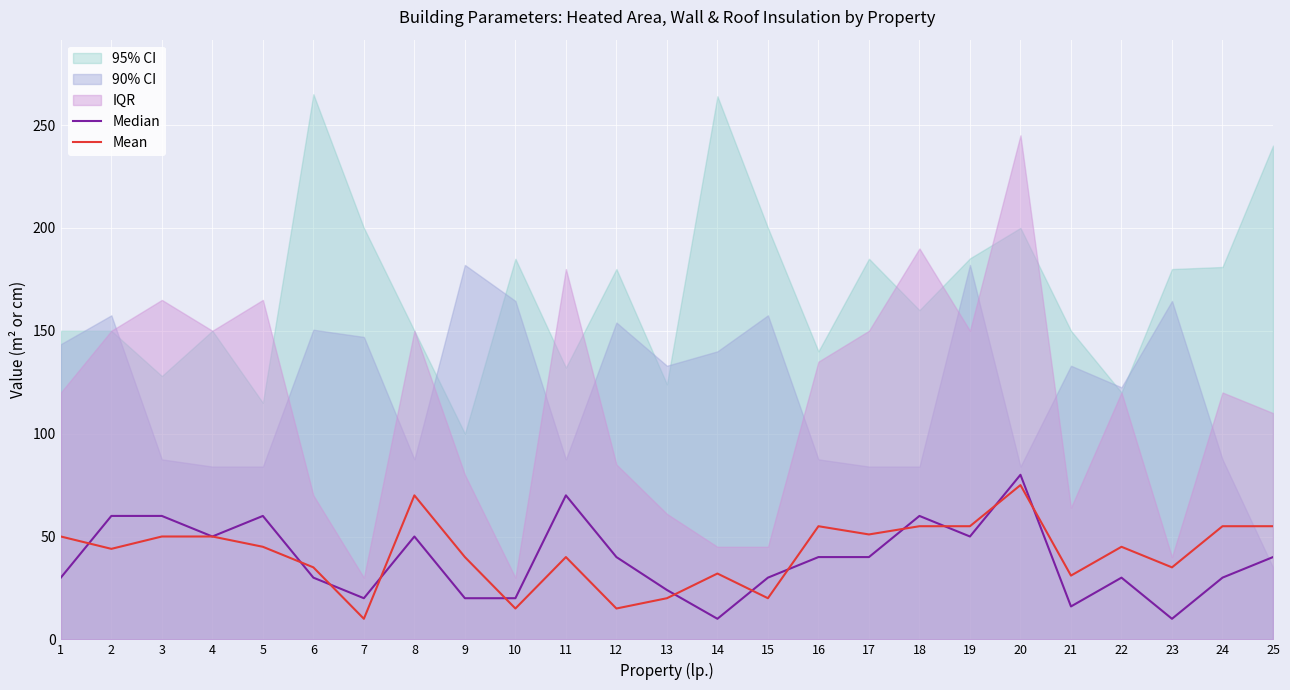

What is the smallest value displayed?

10